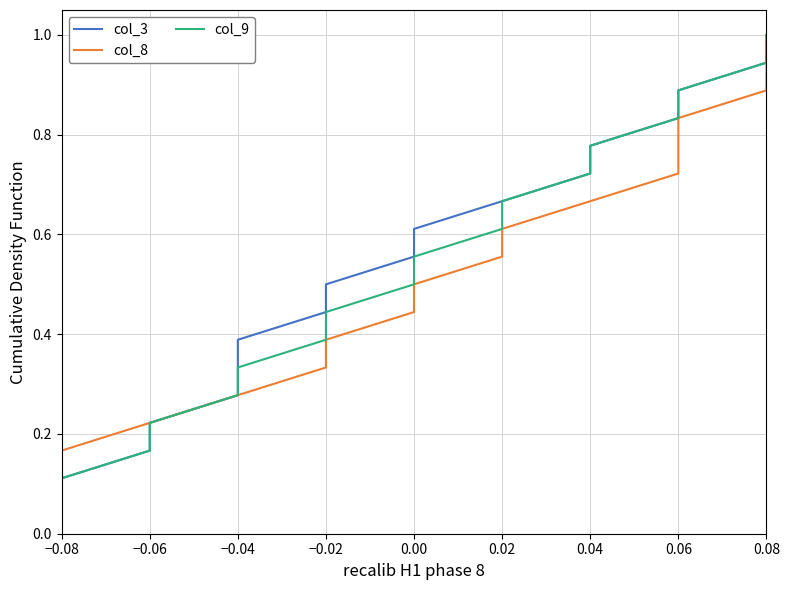

True or false: col_9 and col_8 cross at least once.

False